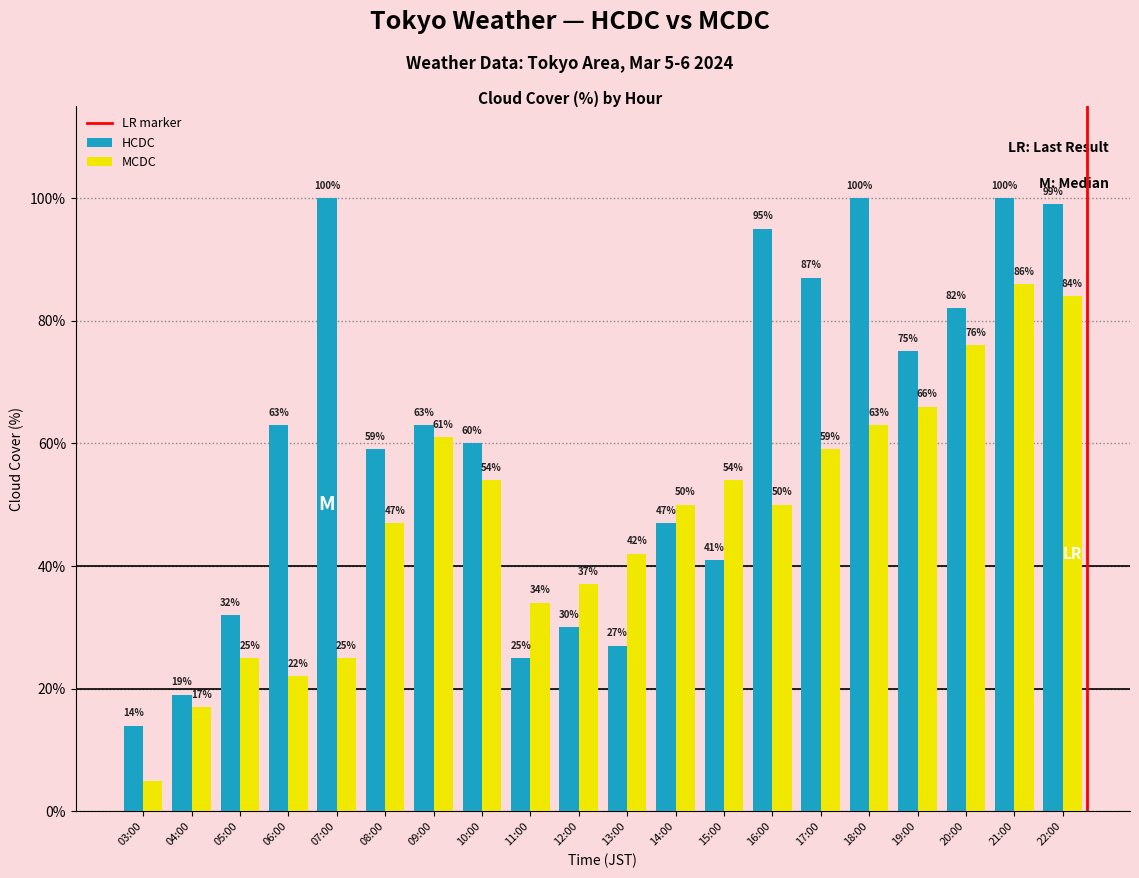

Which category has the highest value in the MCDC series?

21:00